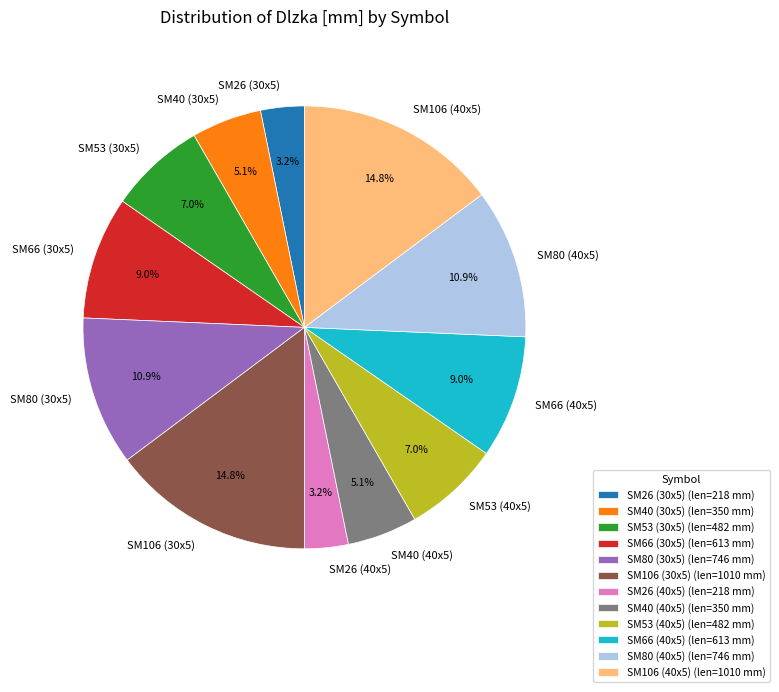

To the nearest percent, what is the difference between the SM80 (30x5) and SM40 (40x5) slice percentages?

6%